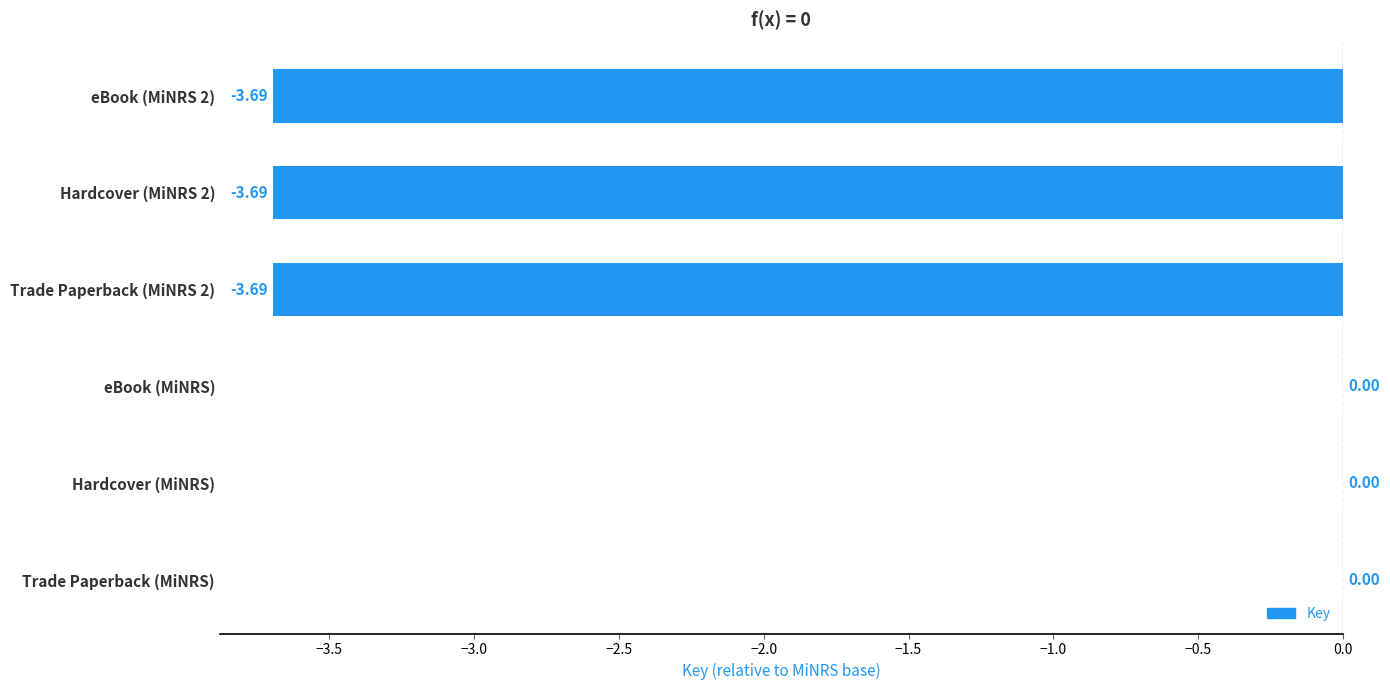

What is the sum of all values?

-11.1